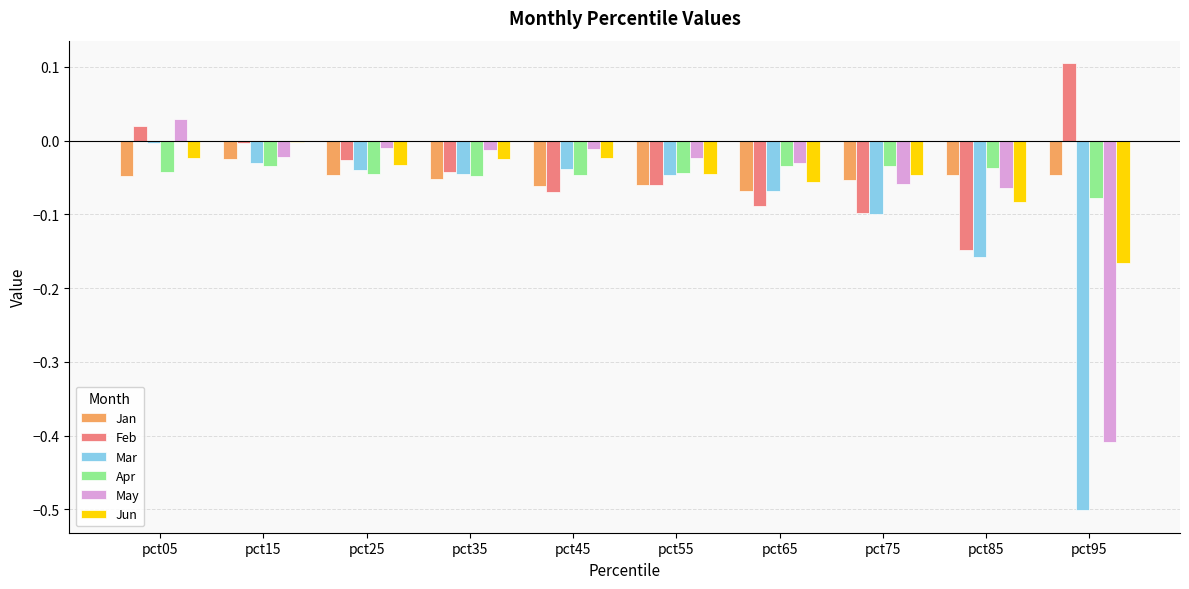

What is the minimum value shown in the chart?

-0.5